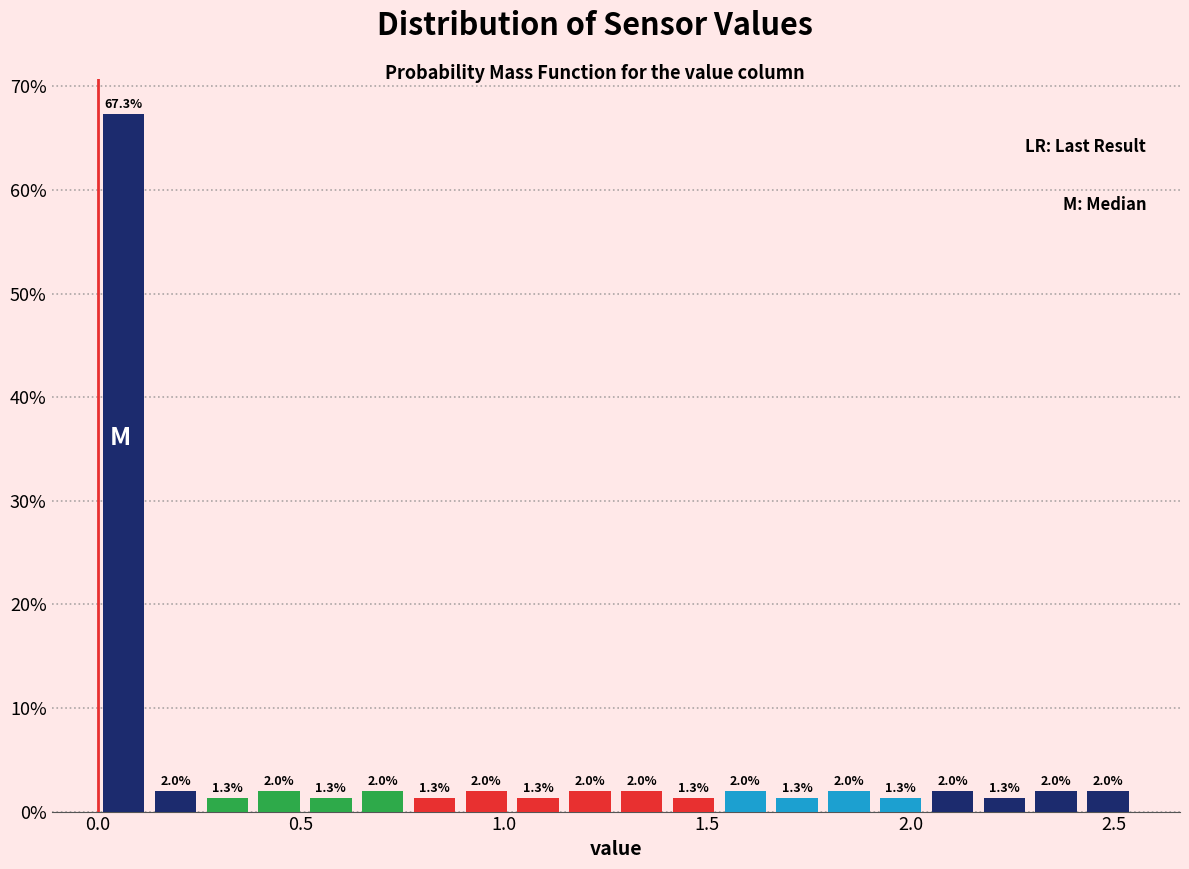

Around what value on the x-axis is the tallest bar? Give the approximate position of its centre, as read against the axis.

0.05